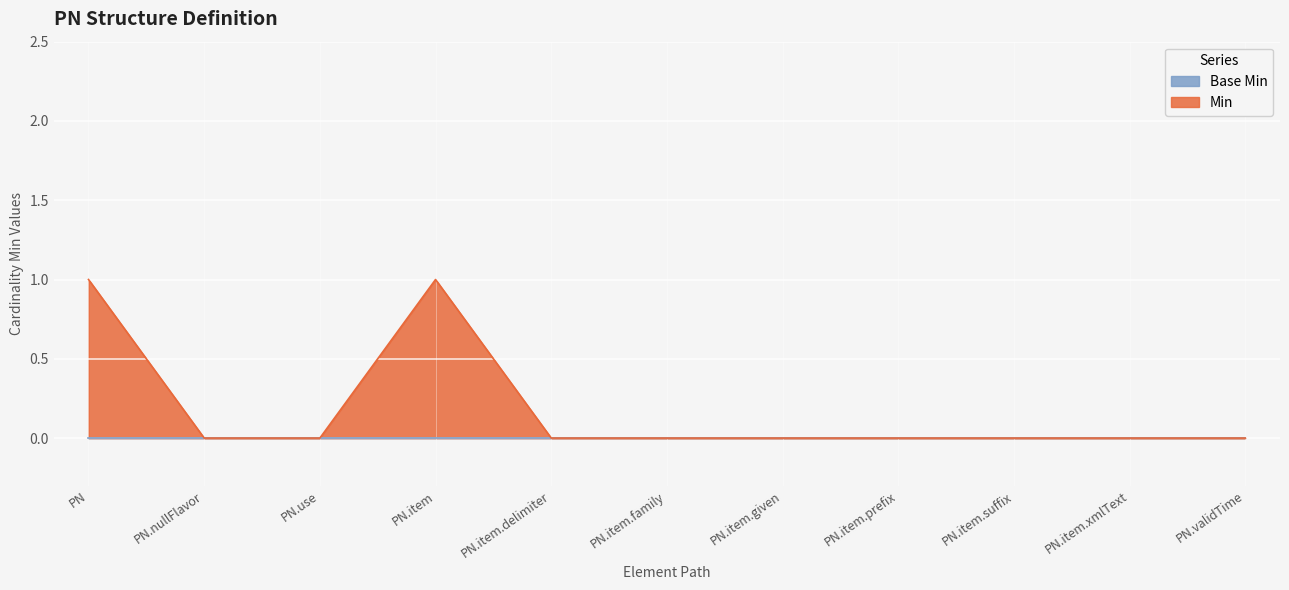

The chart shows a value of 0 at PN.use. True or false?

True